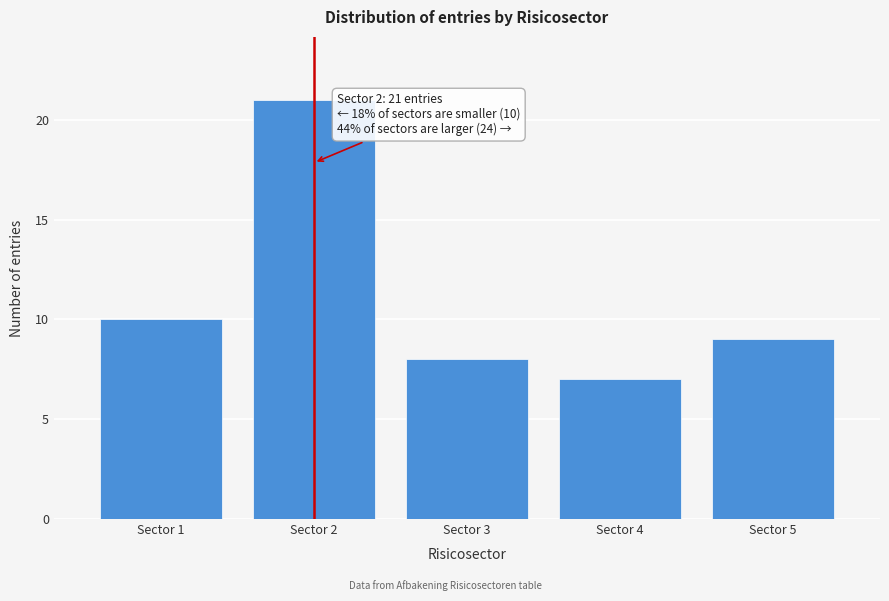

Reading right to left, list all the values displayed in this chart.

Sector 5=9	Sector 4=7	Sector 3=8	Sector 2=21	Sector 1=10